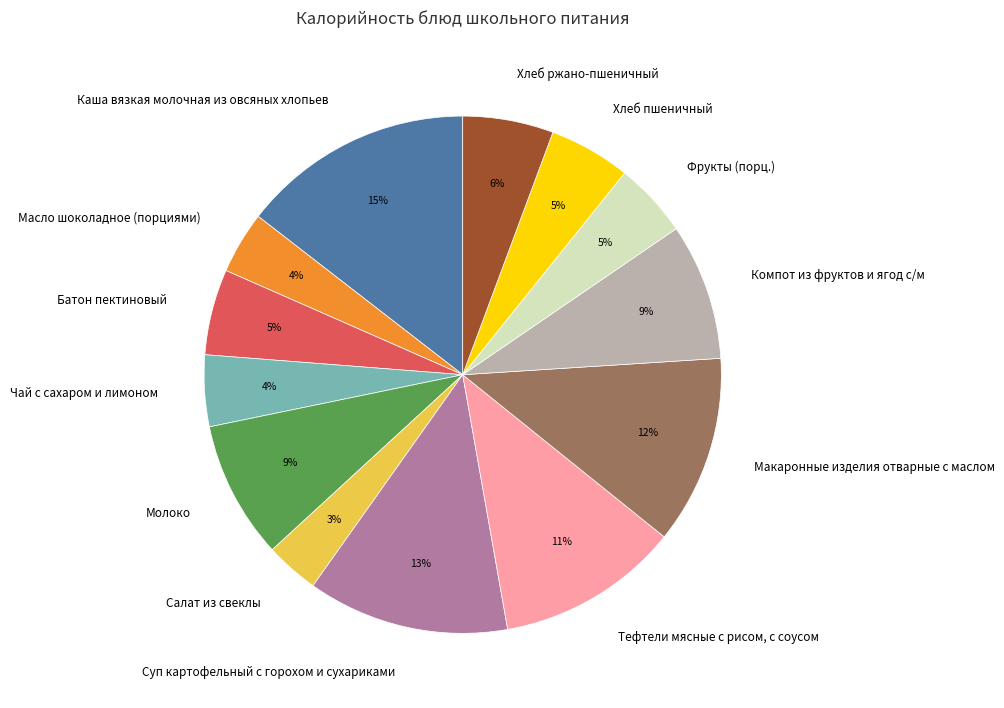

What is the ratio of the value at Хлеб ржано-пшеничный to the value at Каша вязкая молочная из овсяных хлопьев?

0.4